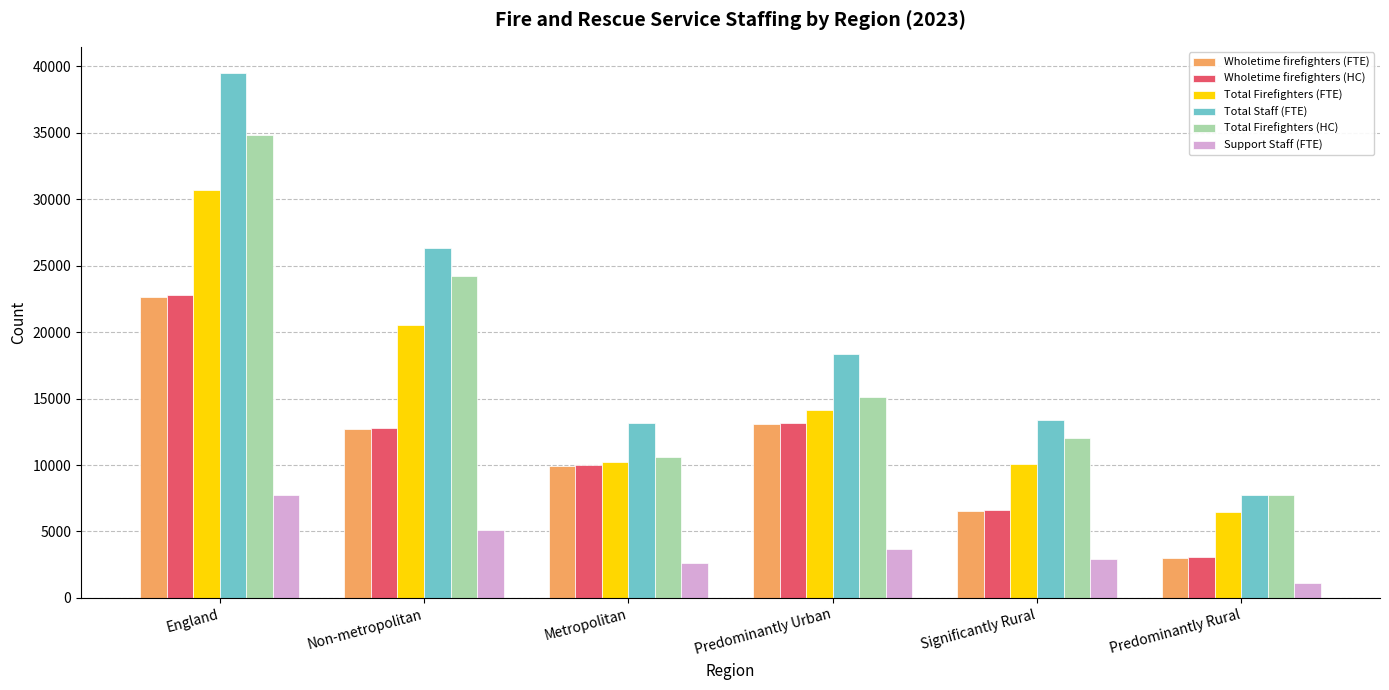

What is the difference between the maximum and second lowest values in the Total Firefighters (FTE) series?

20625